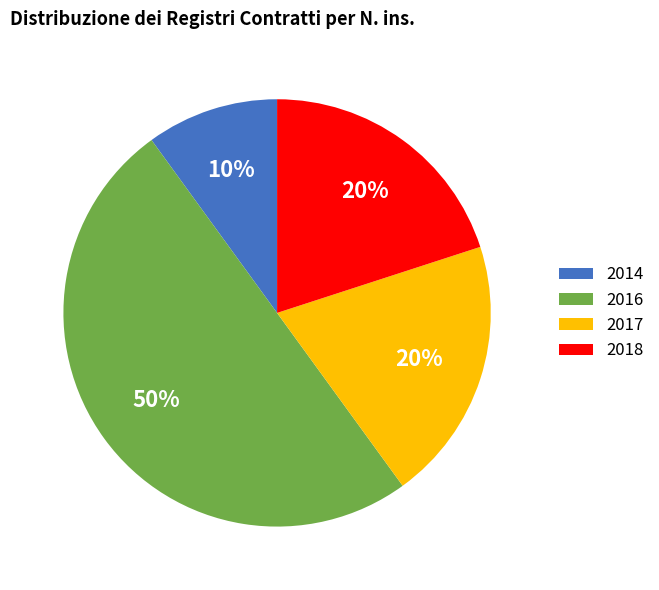

How many slices are in this pie chart?

4